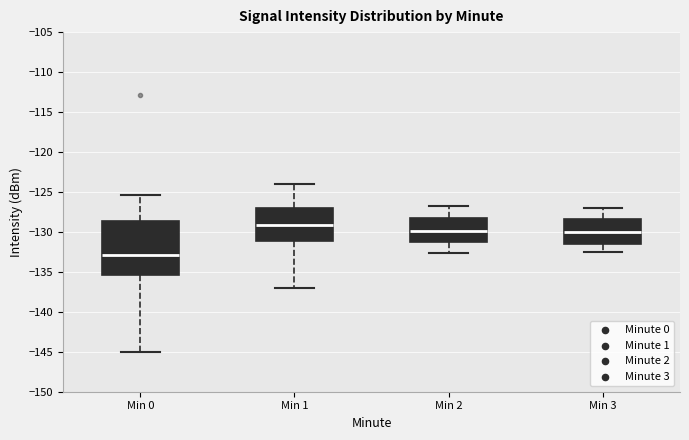

Where does the lower whisker of the box for Min 0 end on the y-axis? The values are not printed on the chart, so give them approximately, as read against the axis.

-145.0